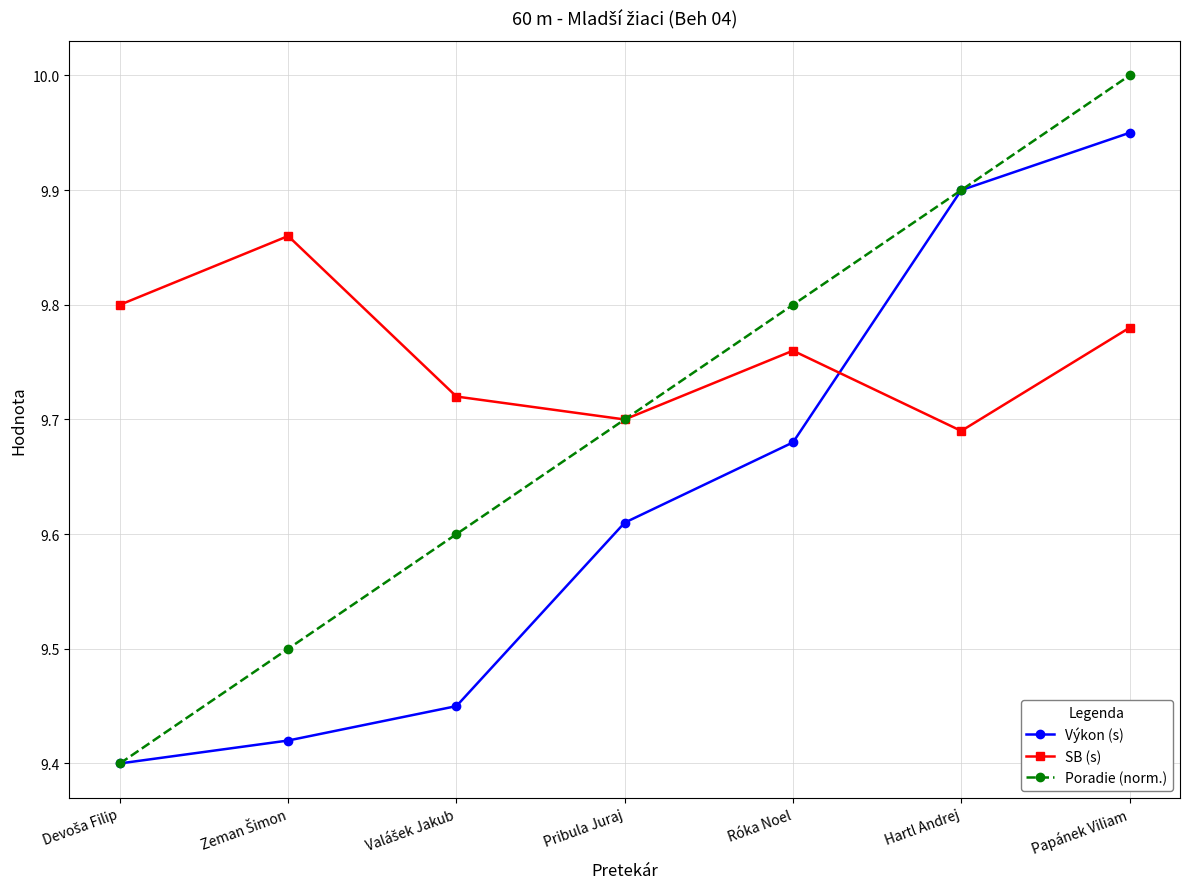

What is the label of the 6th point from the left?

Hartl Andrej